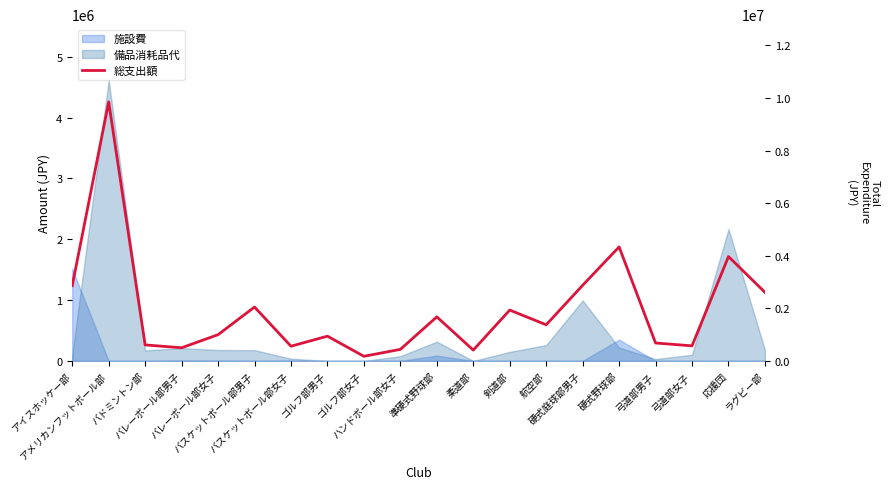

How many lines are shown in the chart?

1